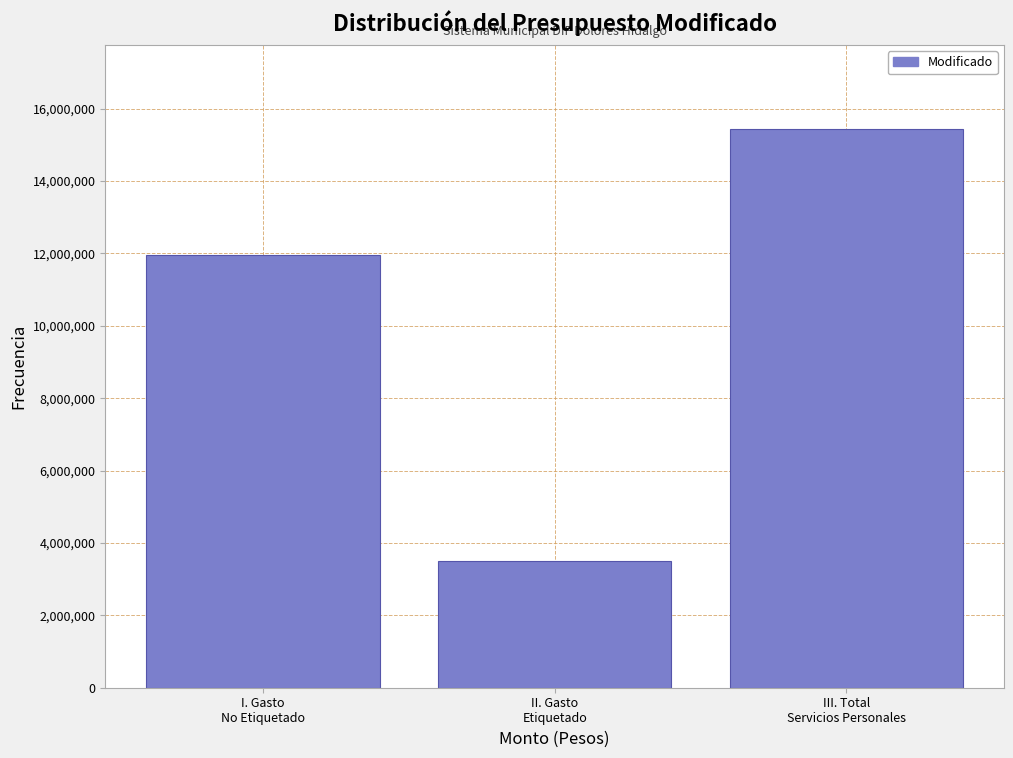

Reading left to right, transcribe all the data shown in this chart.

11958774.2	3490099.4	15448873.6